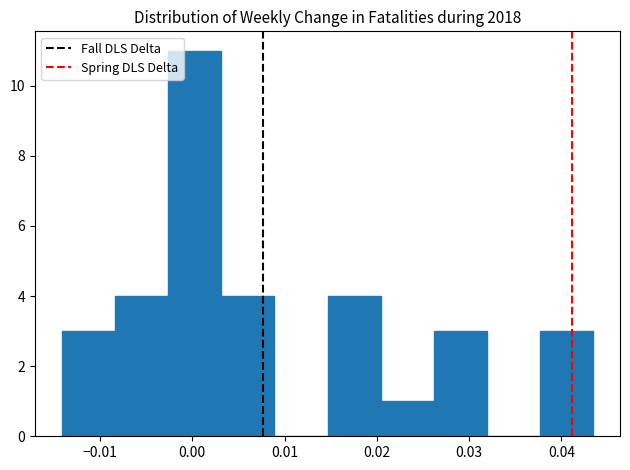

Which range on the x-axis has the tallest bar?

-0.003 to 0.003